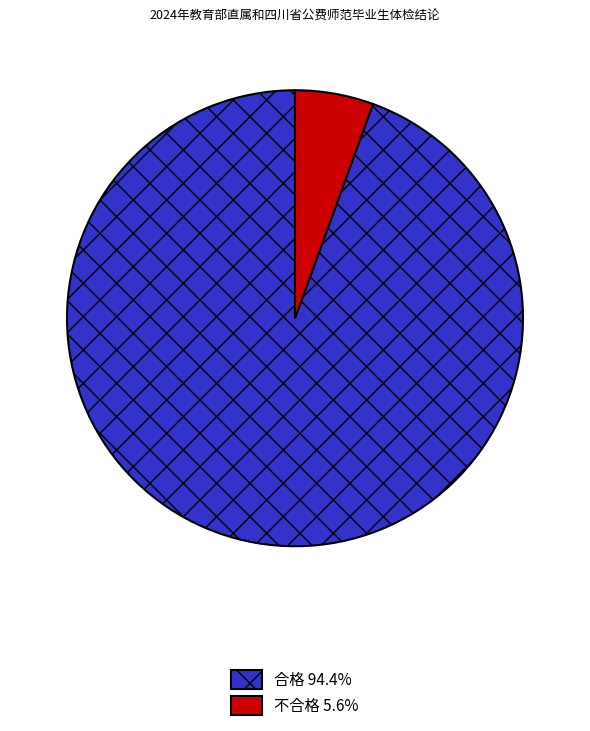

Does any single category account for the majority?

Yes